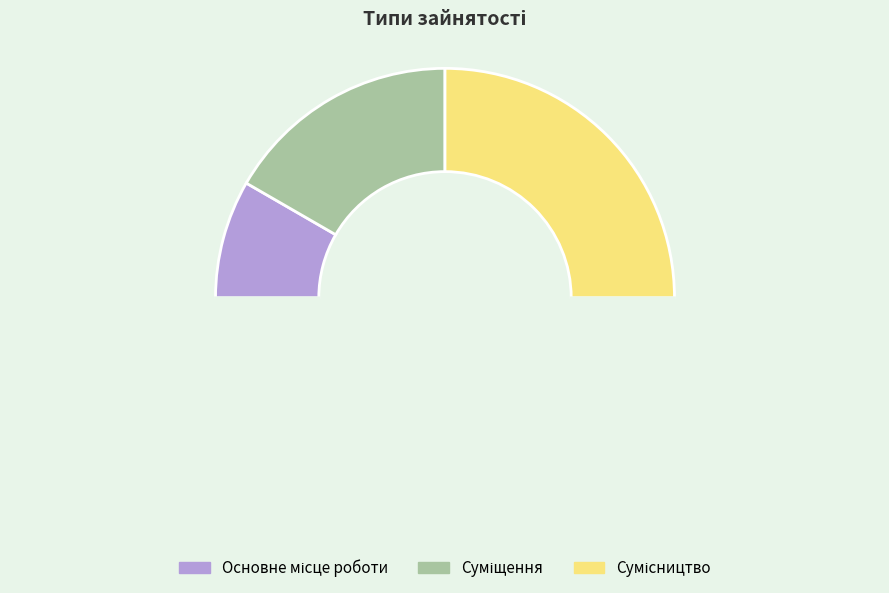

Count the number of slices in the pie.

4